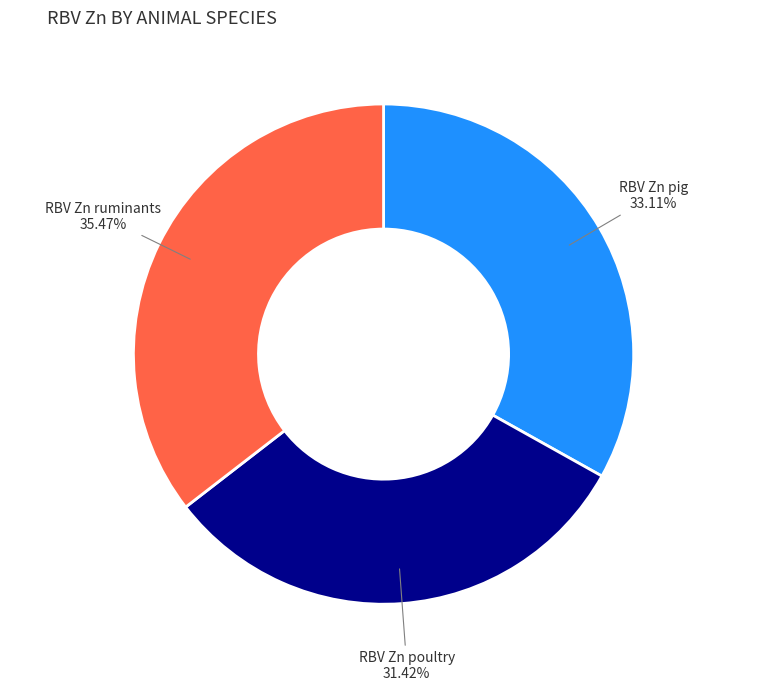

What is the ratio of the value at RBV Zn ruminants to the value at RBV Zn poultry?

1.1